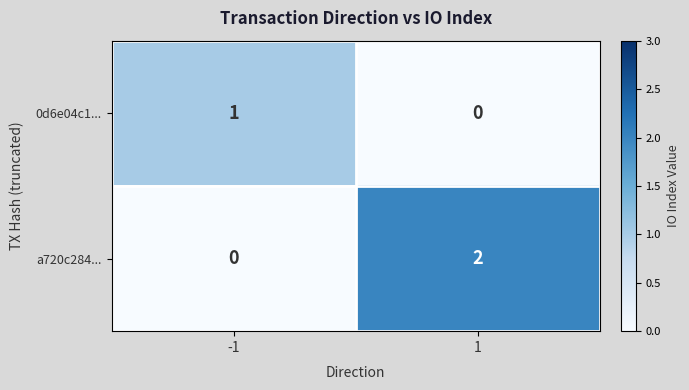

How many values in 0d6e04c1... are above zero?

1